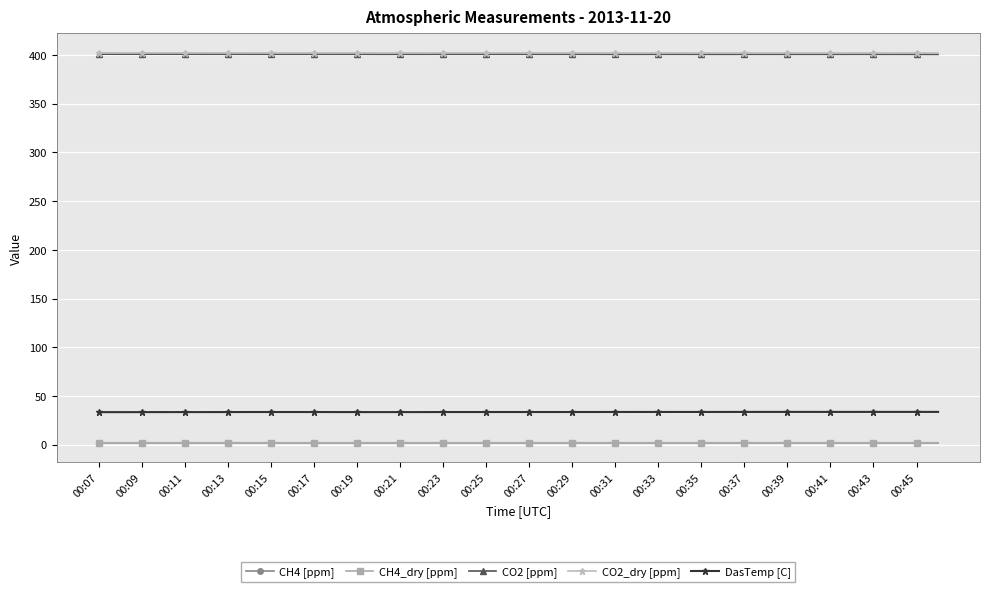

How many series are shown in this chart?

5